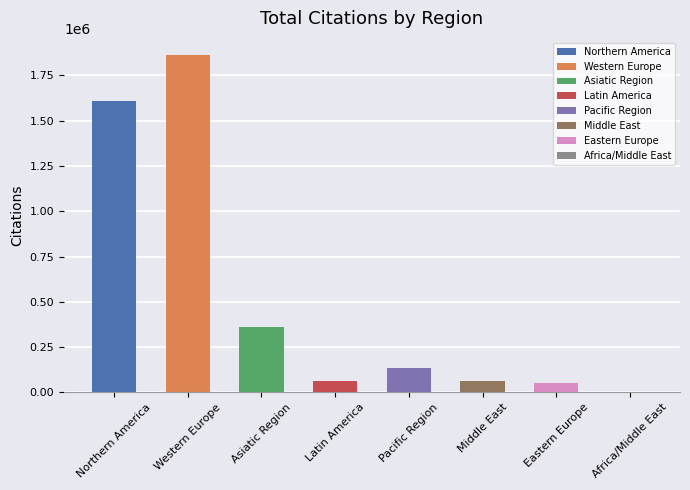

At which label is the value closest to 933883?

Asiatic Region